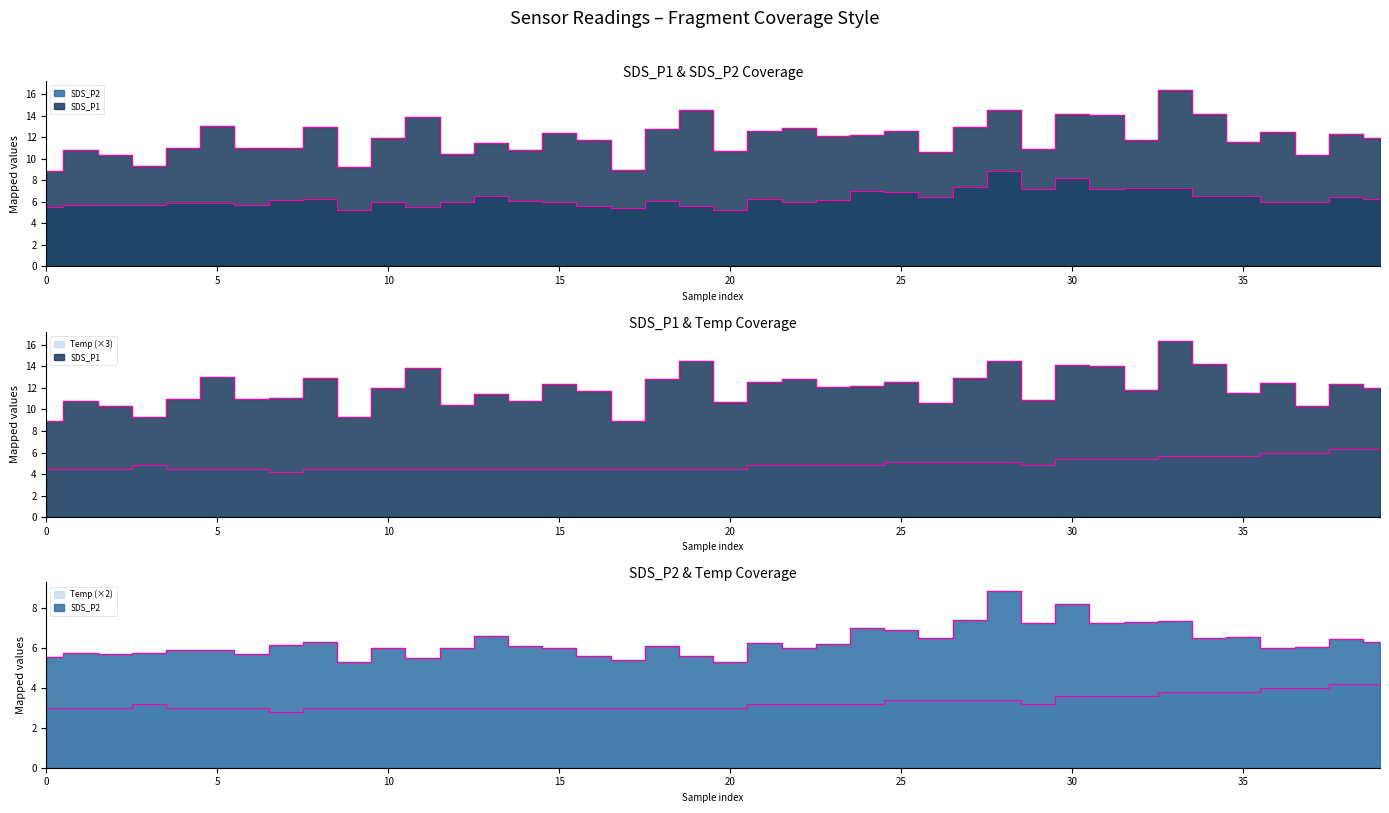

Does the chart display data point markers on the line(s)?

No